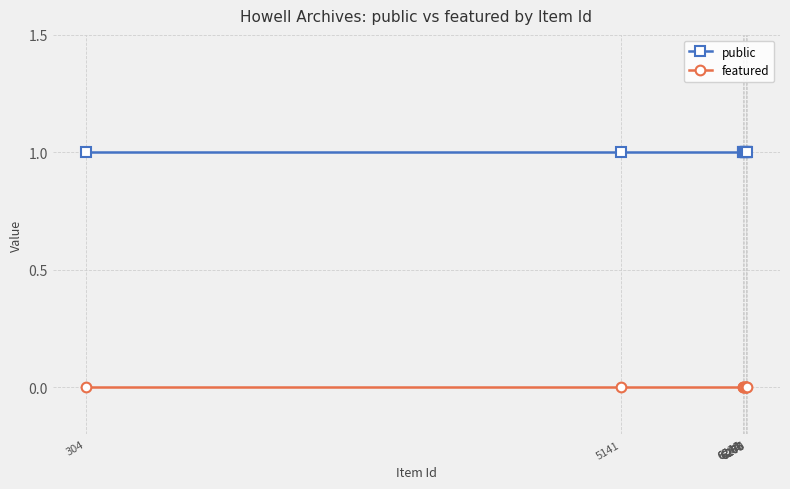

Which series has the largest total across all categories?

public